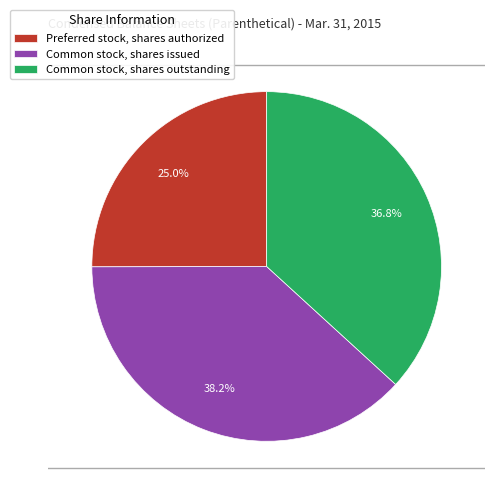

Which slice is the smallest?

Preferred stock, shares authorized